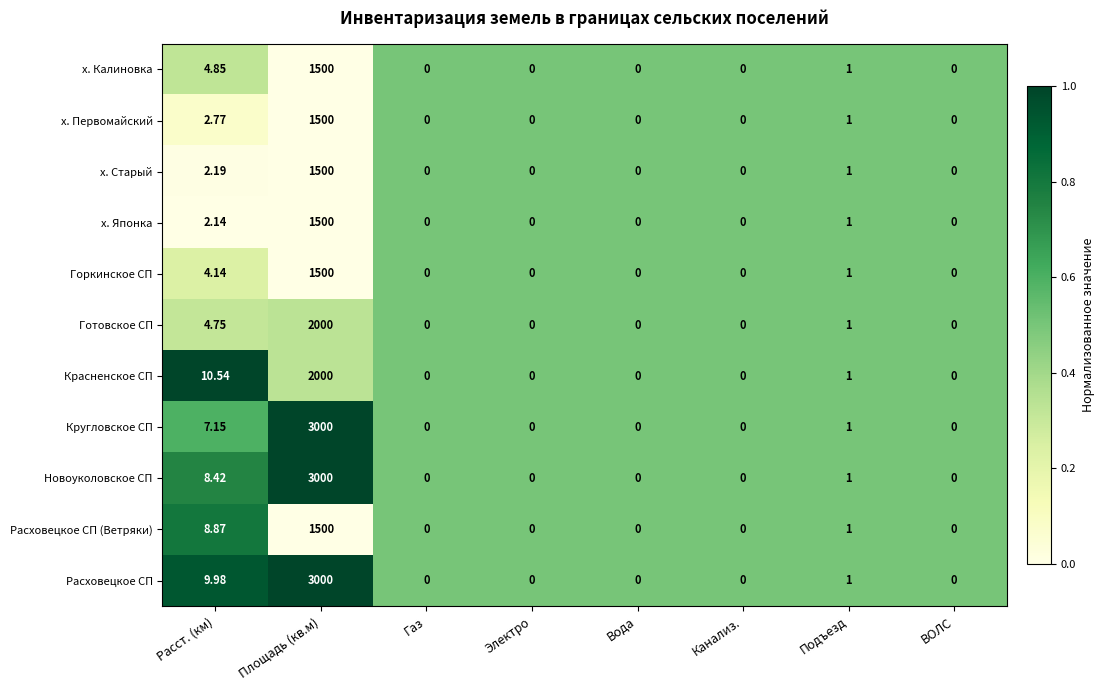

Rank the series at Расст. (км) from highest to lowest value.

Красненское СП, Расховецкое СП, Расховецкое СП (Ветряки), Новоуколовское СП, Кругловское СП, х. Калиновка, Готовское СП, Горкинское СП, х. Первомайский, х. Старый, х. Японка